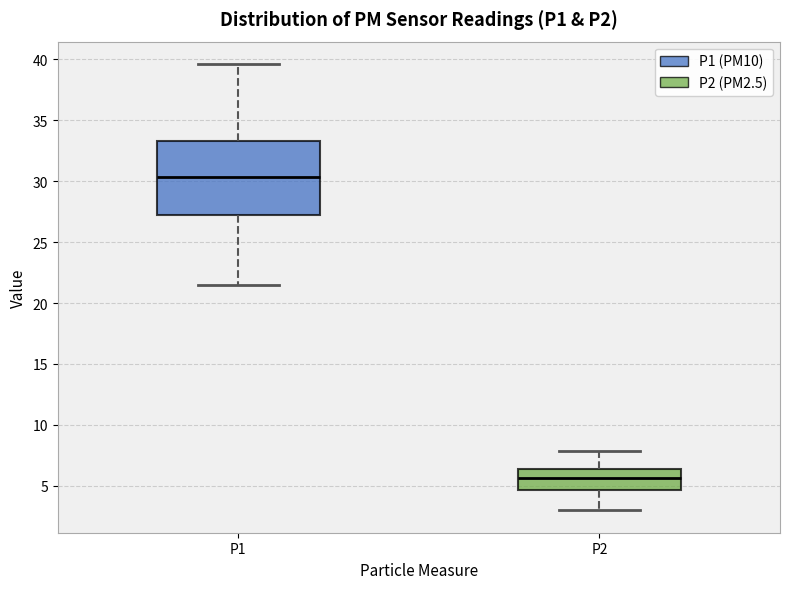

Where does the median line of the box for P1 sit on the y-axis? The values are not printed on the chart, so give them approximately, as read against the axis.

30.5